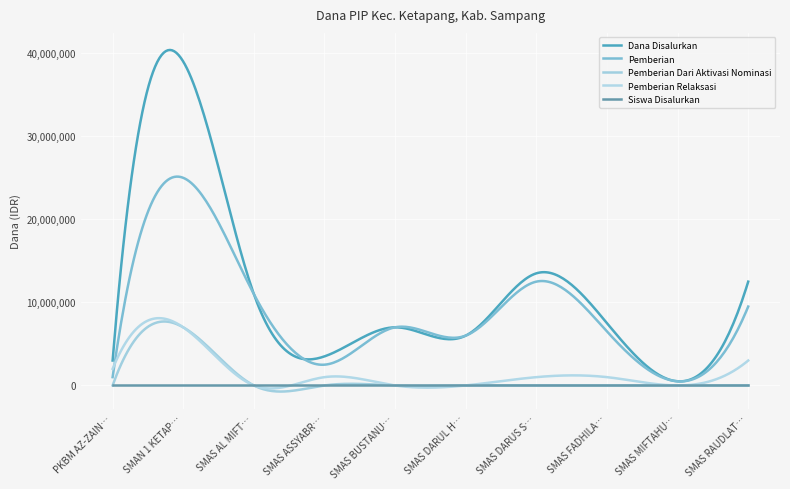

Rank the series by their maximum value, from lowest to highest.

Siswa Disalurkan, Pemberian Dari Aktivasi Nominasi, Pemberian Relaksasi, Pemberian, Dana Disalurkan